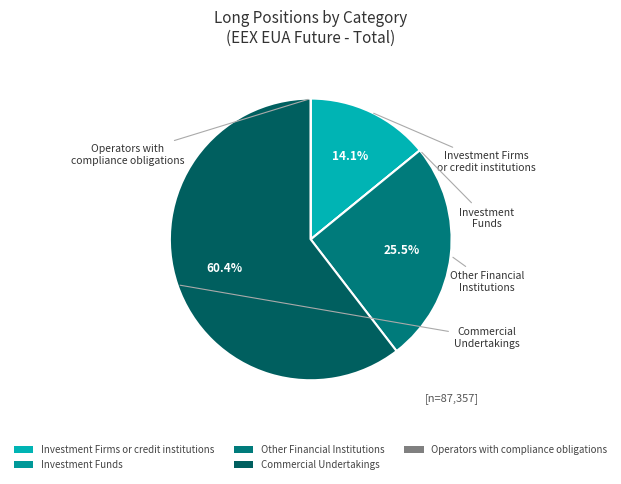

Which category accounts for the majority?

Commercial Undertakings